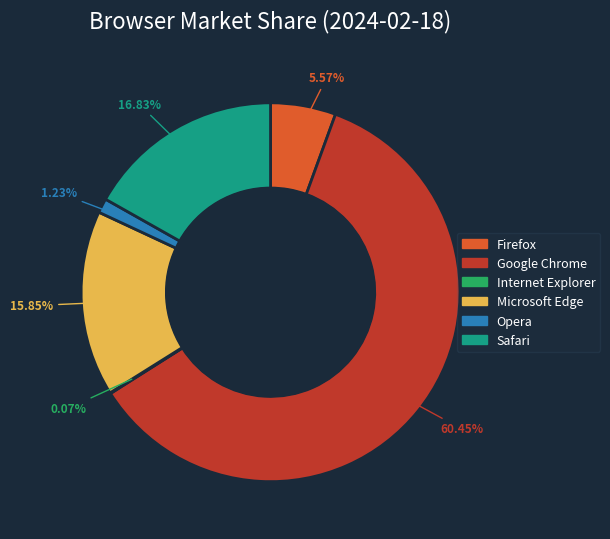

Does any single category account for the majority?

Yes